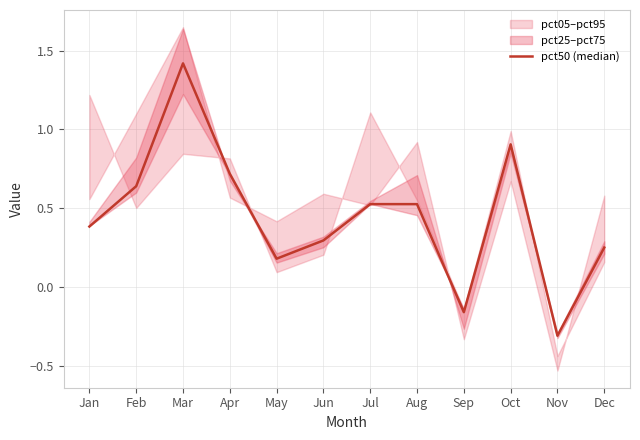

Reading right to left, transcribe all the data shown in this chart.

Dec=0.3	Nov=-0.3	Oct=0.9	Sep=-0.2	Aug=0.5	Jul=0.5	Jun=0.3	May=0.2	Apr=0.7	Mar=1.4	Feb=0.6	Jan=0.4